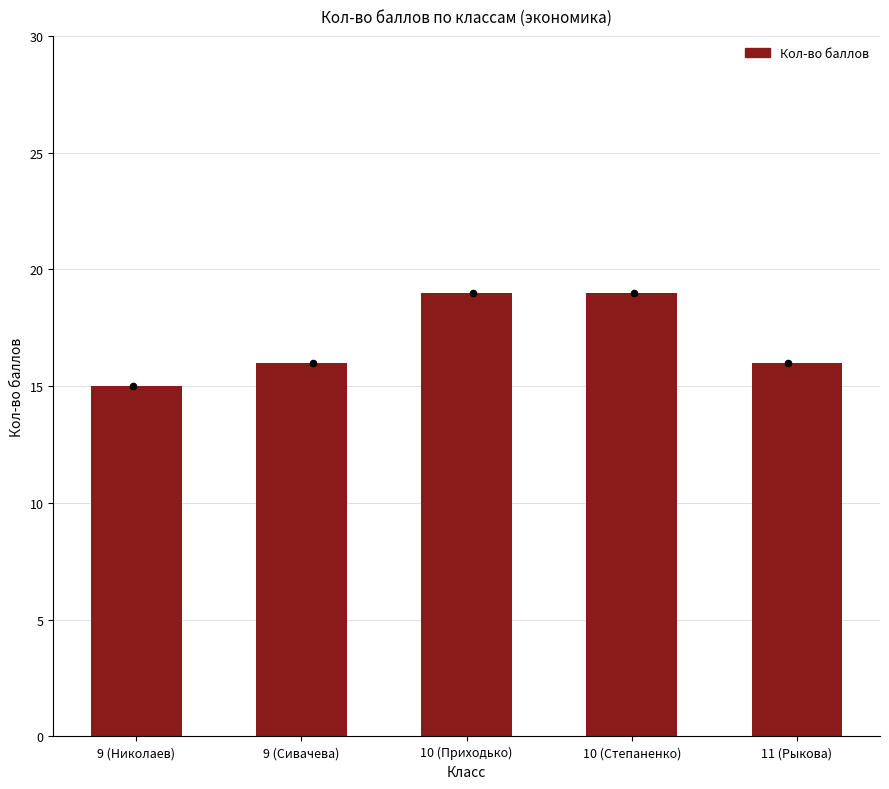

Which has a higher value, 9 (Сивачева) or 11 (Рыкова)?

9 (Сивачева)